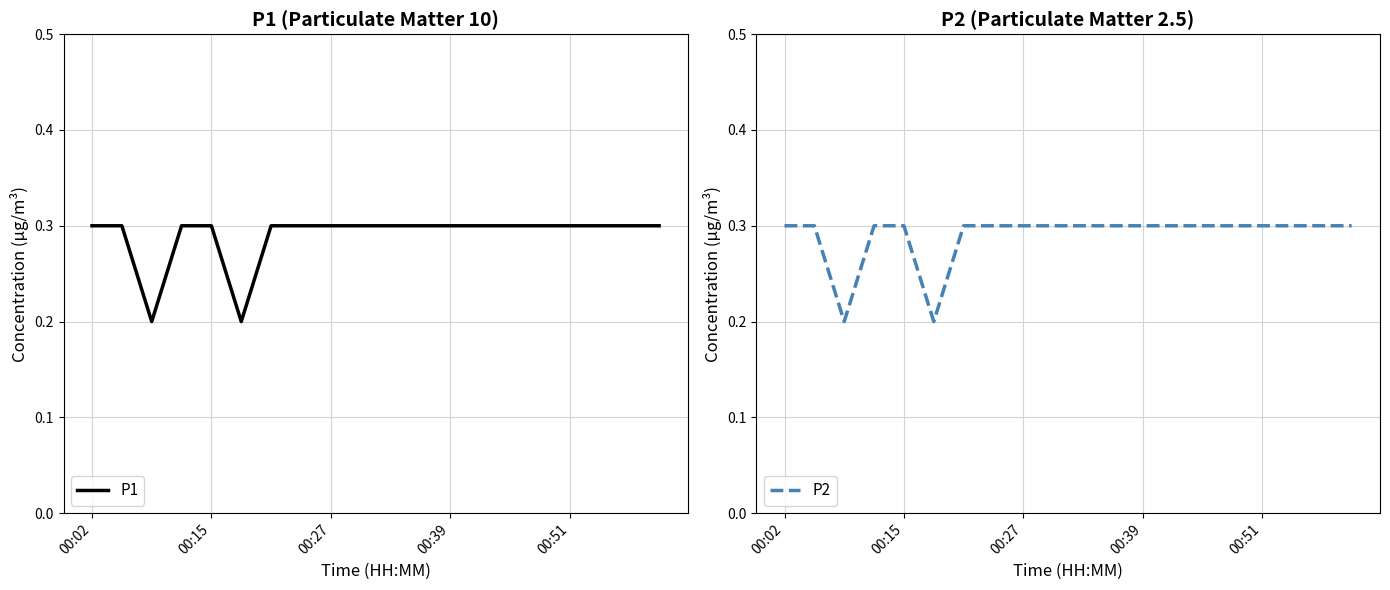

Is it true that P1 equals 0.5 at 00:15?

False